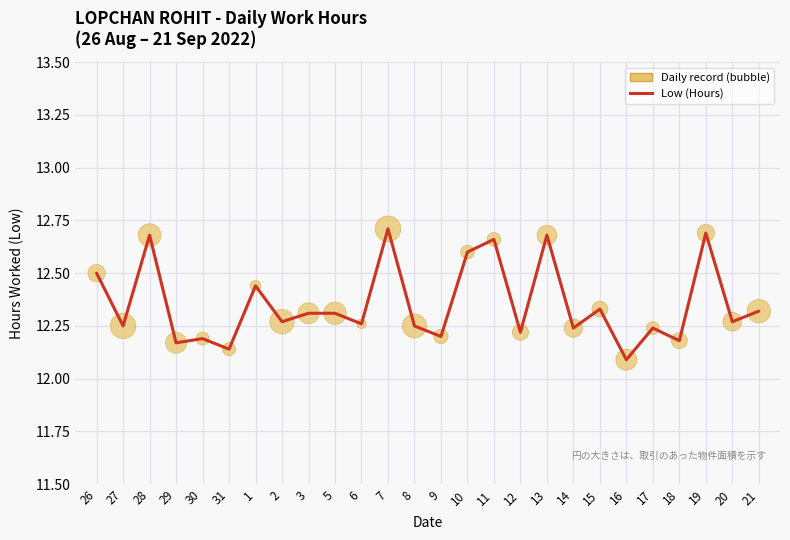

Between 30 and 20, which is larger?

20